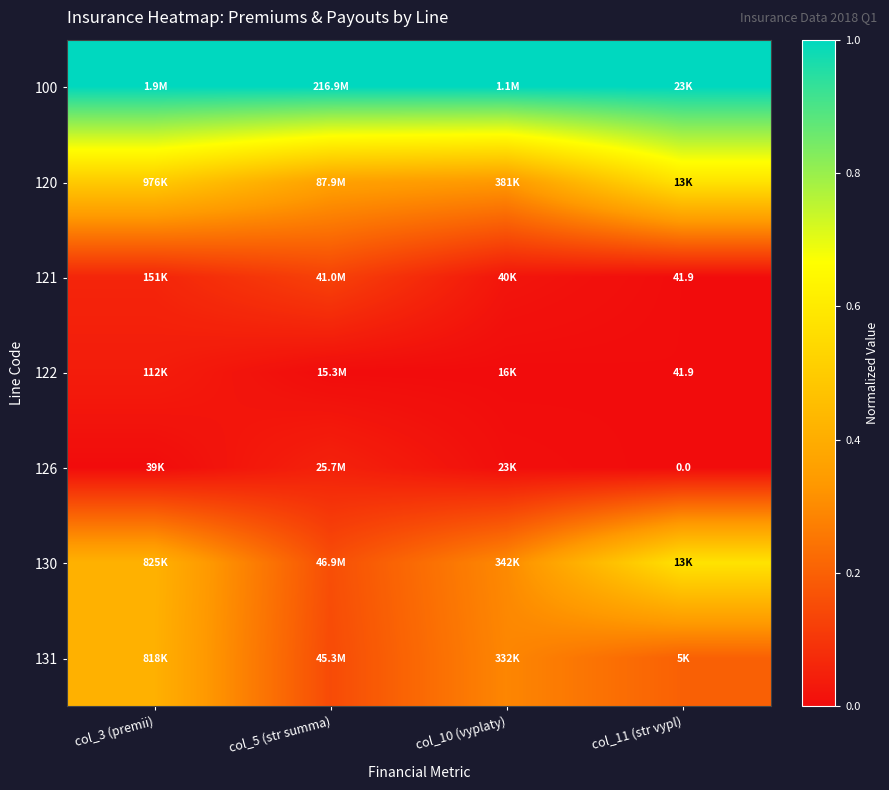

List the labels in order of 121 value, largest first.

col_5 (str summa), col_3 (premii), col_10 (vyplaty), col_11 (str vypl)